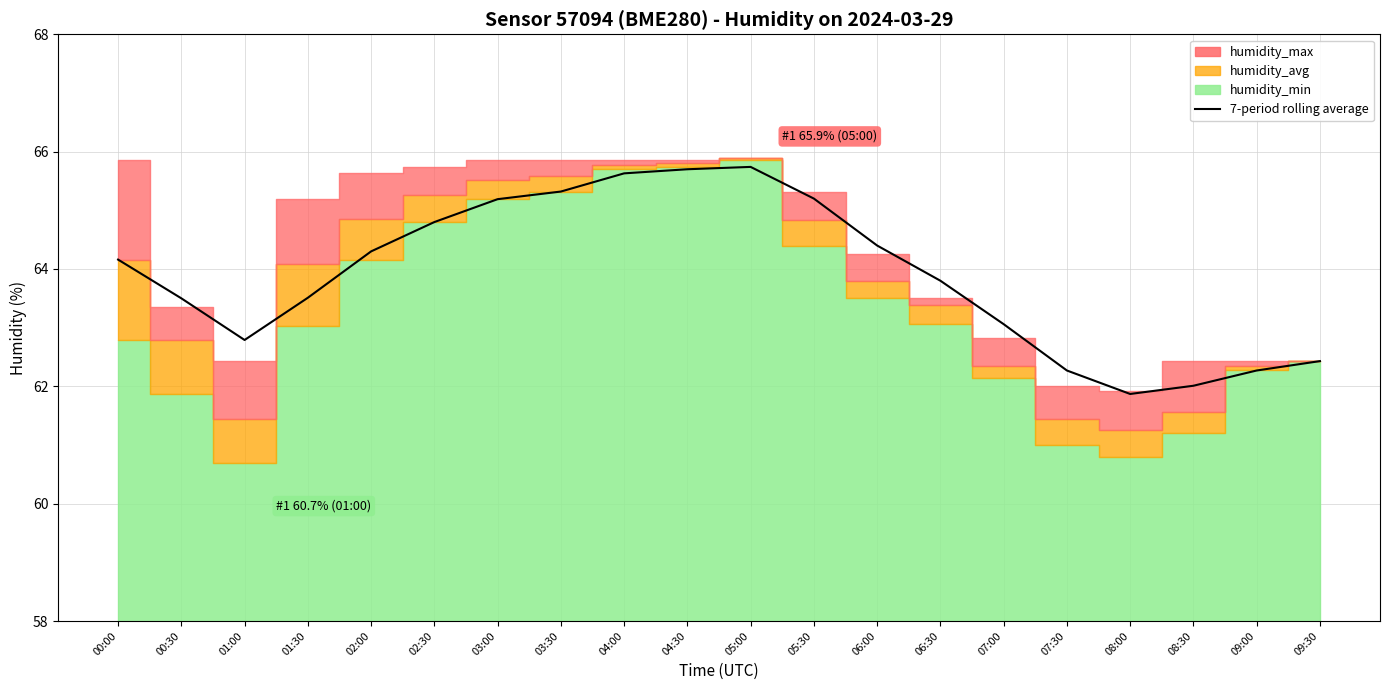

Approximately how many times larger is the value at 04:30 compared to 02:30?

1.0